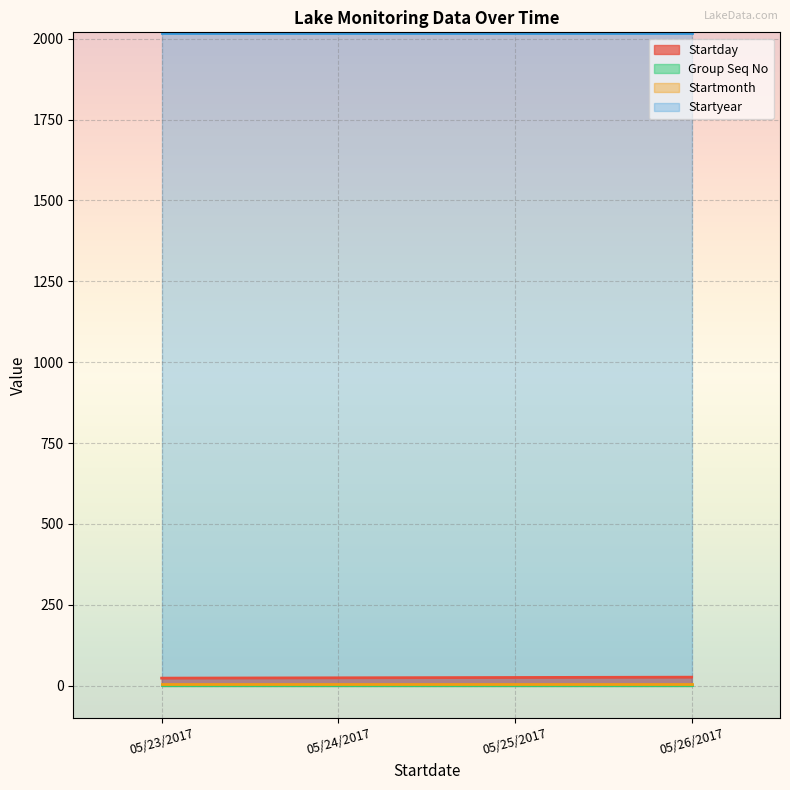

What is the difference between the highest and lowest values at 05/26/2017?

2016